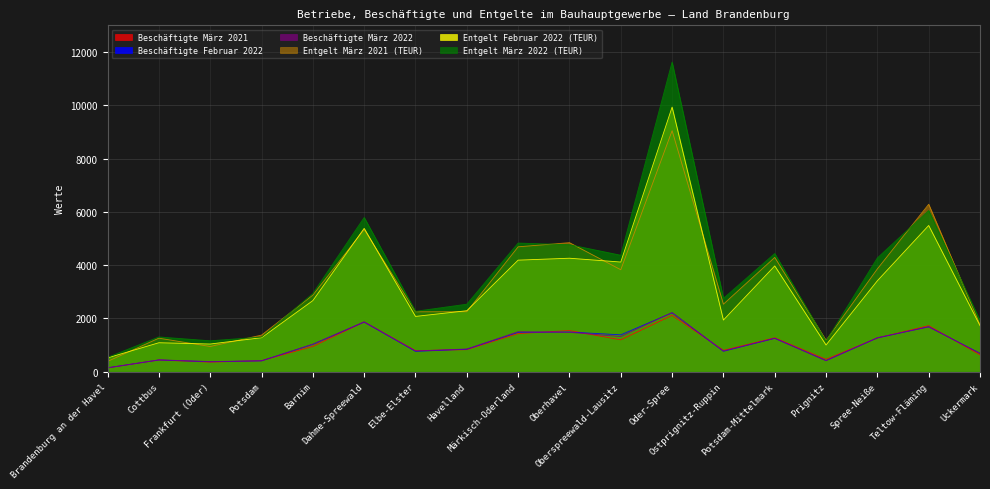

What is the value of the Entgelt März 2021 (TEUR) point at the 11th from the left?

3827